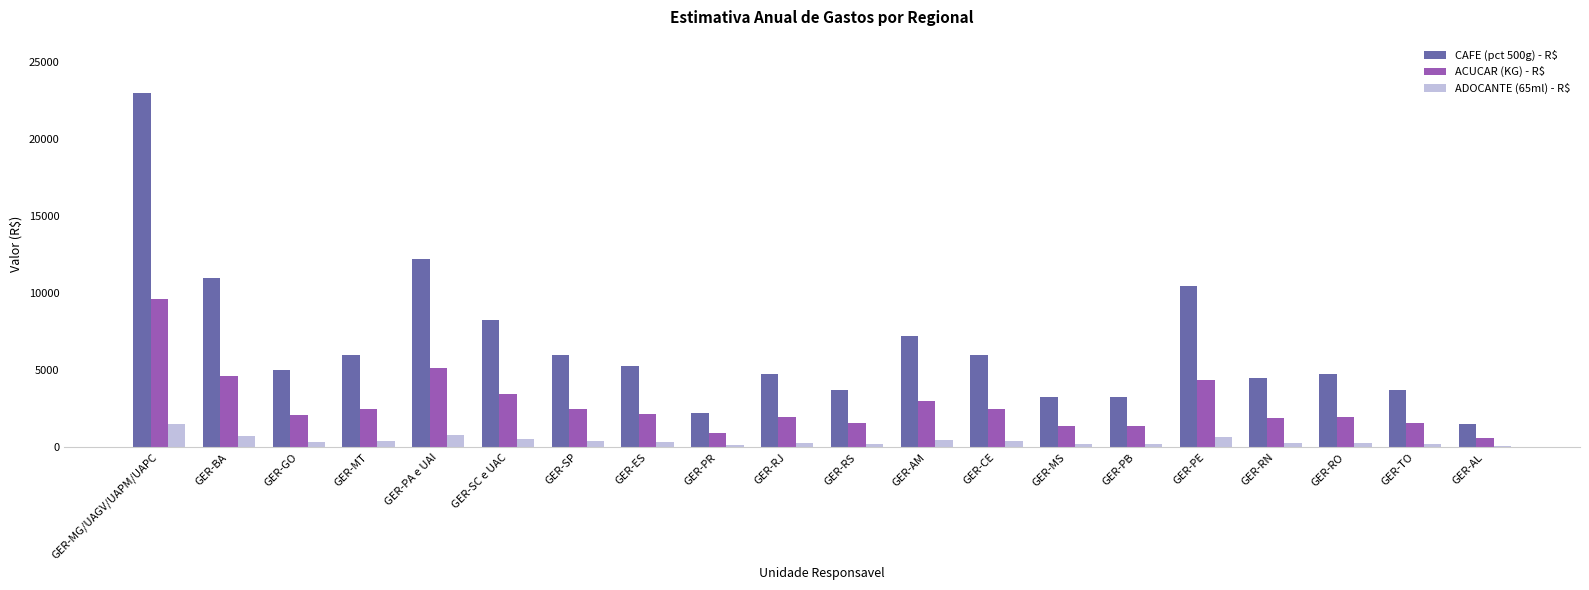

At which label does ADOCANTE (65ml) - R$ first exceed 351?

GER-MG/UAGV/UAPM/UAPC